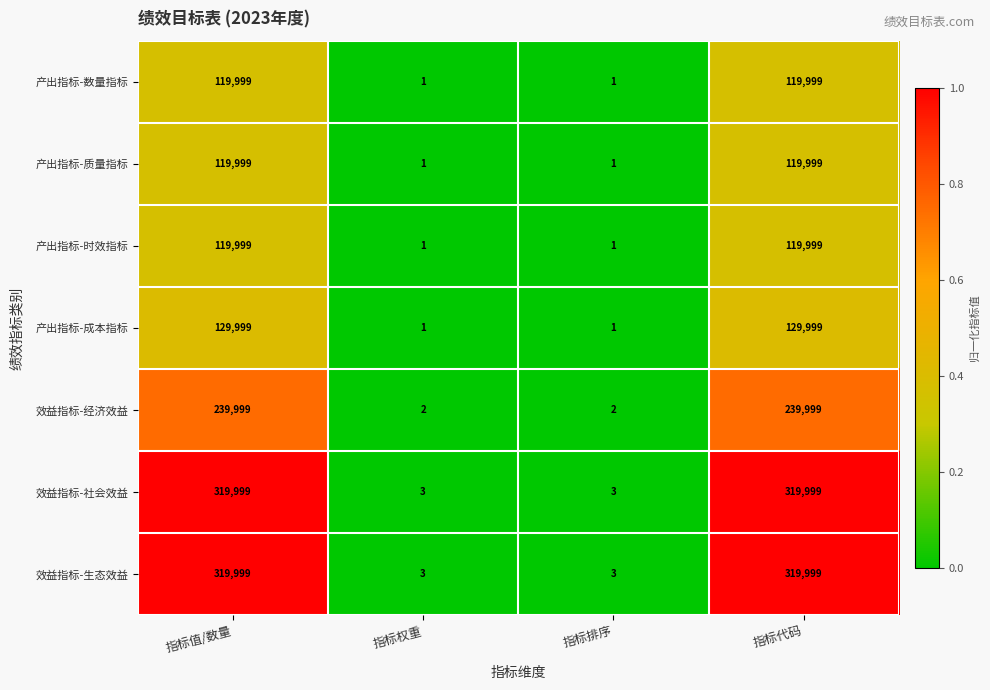

The value of 效益指标-生态效益 at 指标排序 is 5. True or false?

False